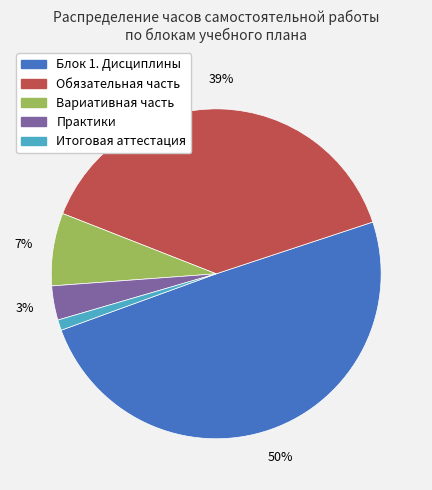

Is there any slice that represents more than half of the pie?

No